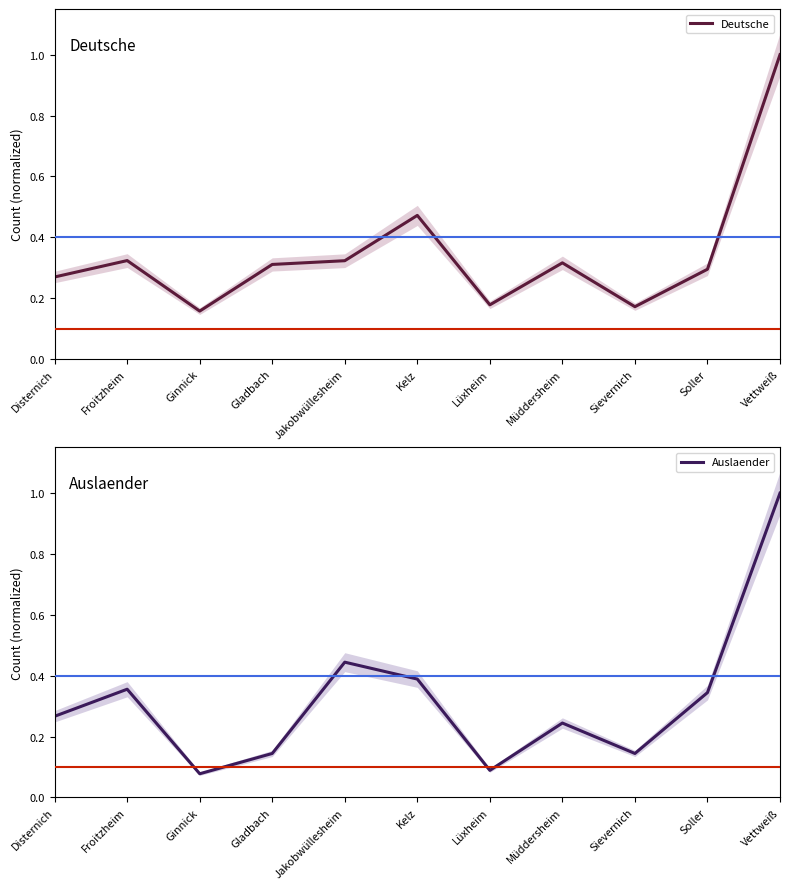

True or false: Deutsche has a value of 0.3 at Gladbach.

True